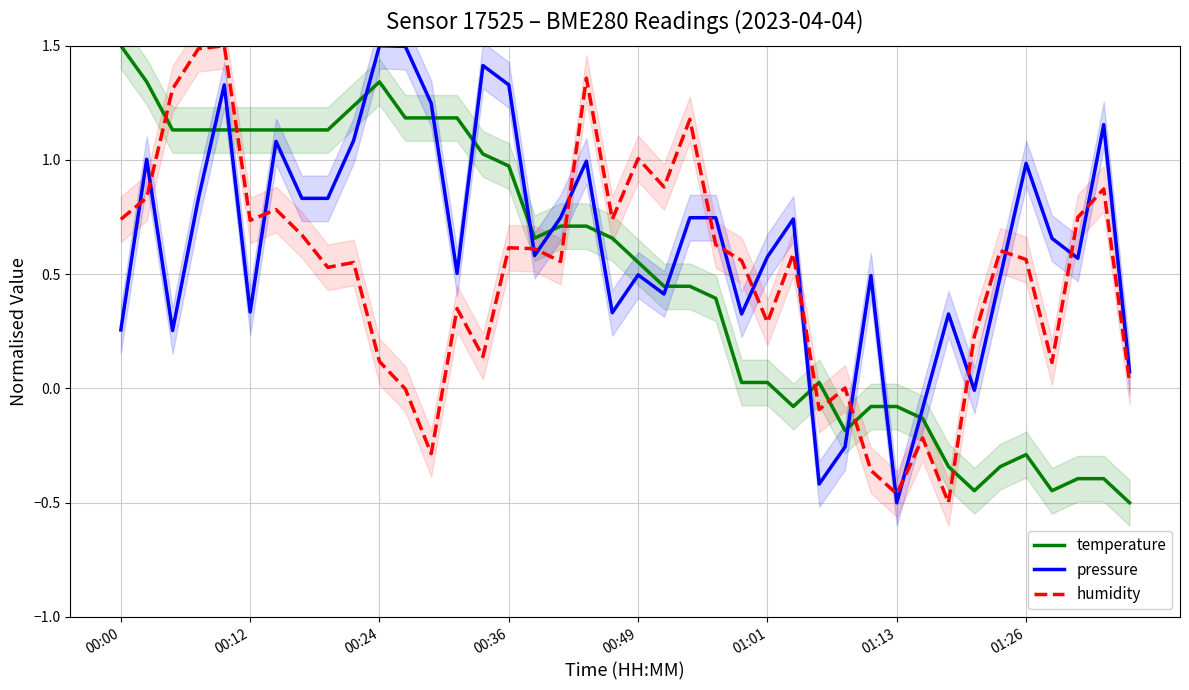

True or false: pressure and humidity cross at least once.

True